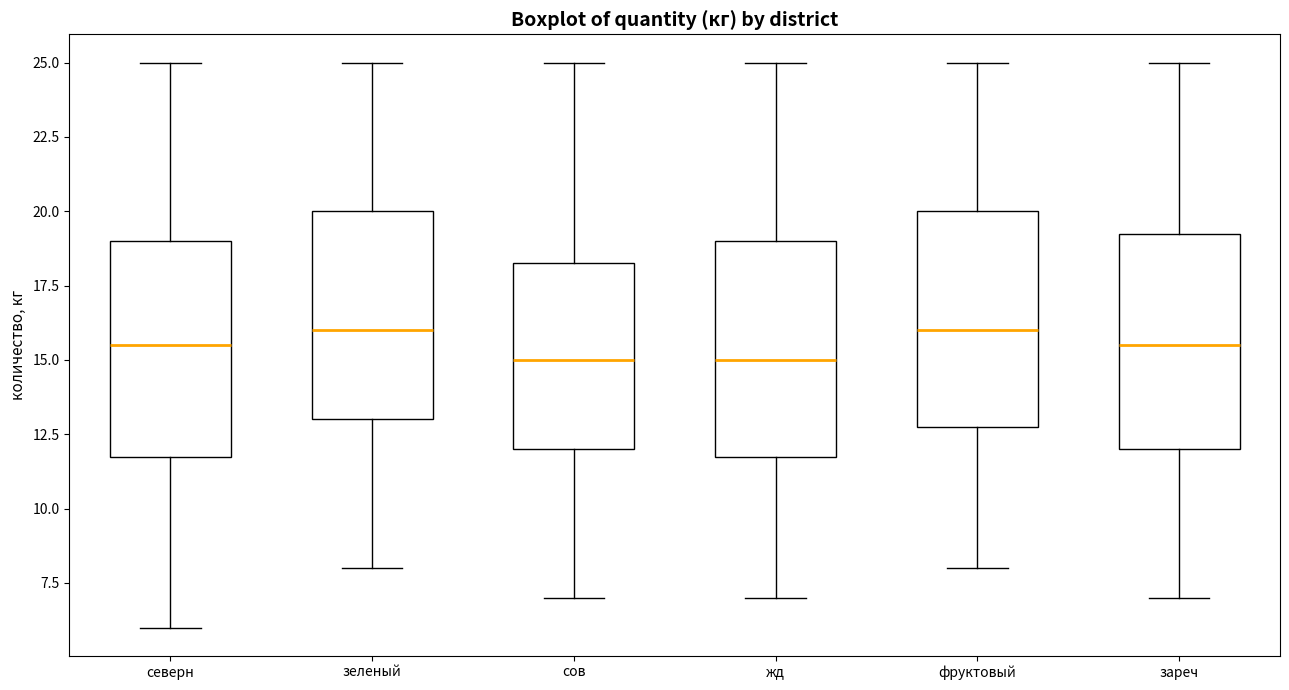

Reading left to right, transcribe this box plot: for each box, give where its median line is, the range the box spans, and where its two whiskers end, as read against the y-axis. The values are not printed on the chart, so give them approximately, as read against the axis.

северн: median 15.5, box 12.0 to 19.0, whiskers 6.0 to 25.0
зеленый: median 16.0, box 13.0 to 20.0, whiskers 8.0 to 25.0
сов: median 15.0, box 12.0 to 18.5, whiskers 7.0 to 25.0
жд: median 15.0, box 12.0 to 19.0, whiskers 7.0 to 25.0
фруктовый: median 16.0, box 13.0 to 20.0, whiskers 8.0 to 25.0
зареч: median 15.5, box 12.0 to 19.5, whiskers 7.0 to 25.0